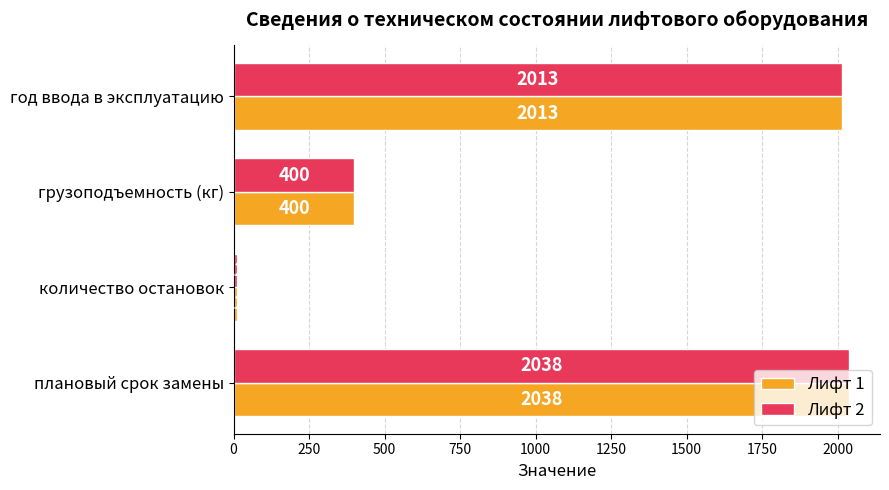

Is the value of Лифт 1 at количество остановок greater than the value of Лифт 2 at плановый срок замены?

No